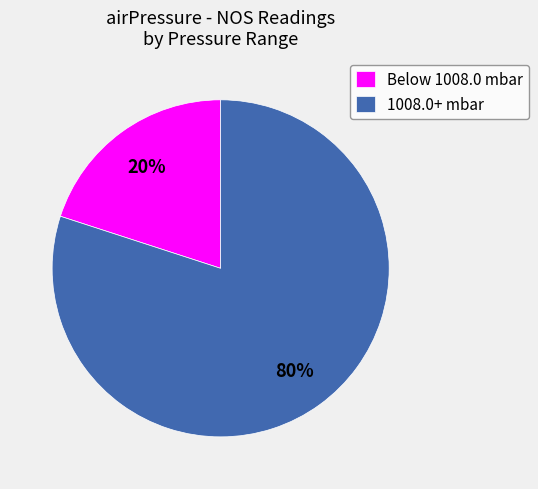

Does any single category account for the majority?

Yes